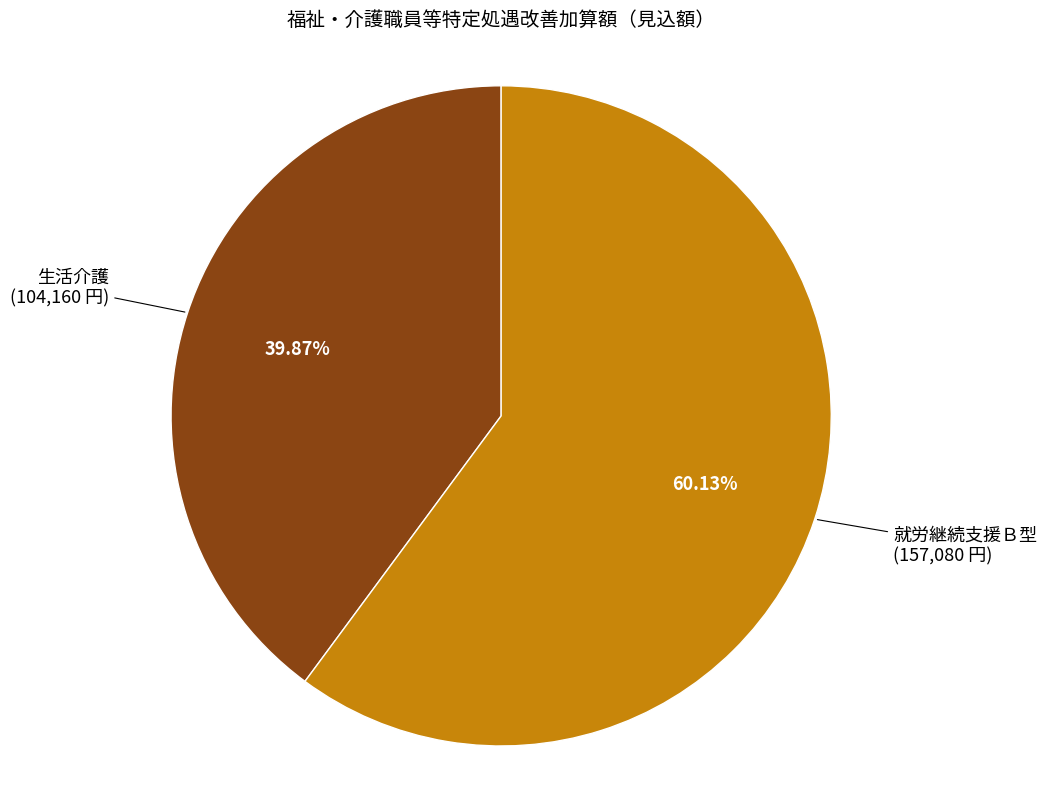

How many segments does this pie chart have?

2